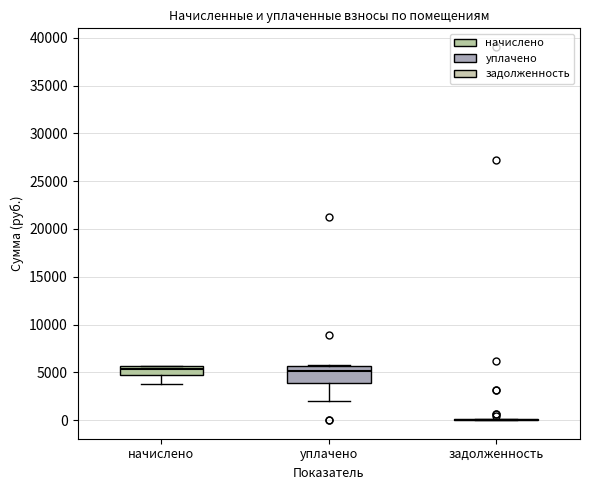

Reading left to right, transcribe this box plot: for each box, give where its median line is, the range the box spans, and where its two whiskers end, as read against the y-axis. The values are not printed on the chart, so give them approximately, as read against the axis.

начислено: median 5500 (just below the box's upper edge), box 5000 to 5500, whiskers 4000 to 5500
уплачено: median 5000, box 4000 to 5500, whiskers 2000 to 6000
задолженность: box collapsed to a line at 0, whiskers 0 to 0